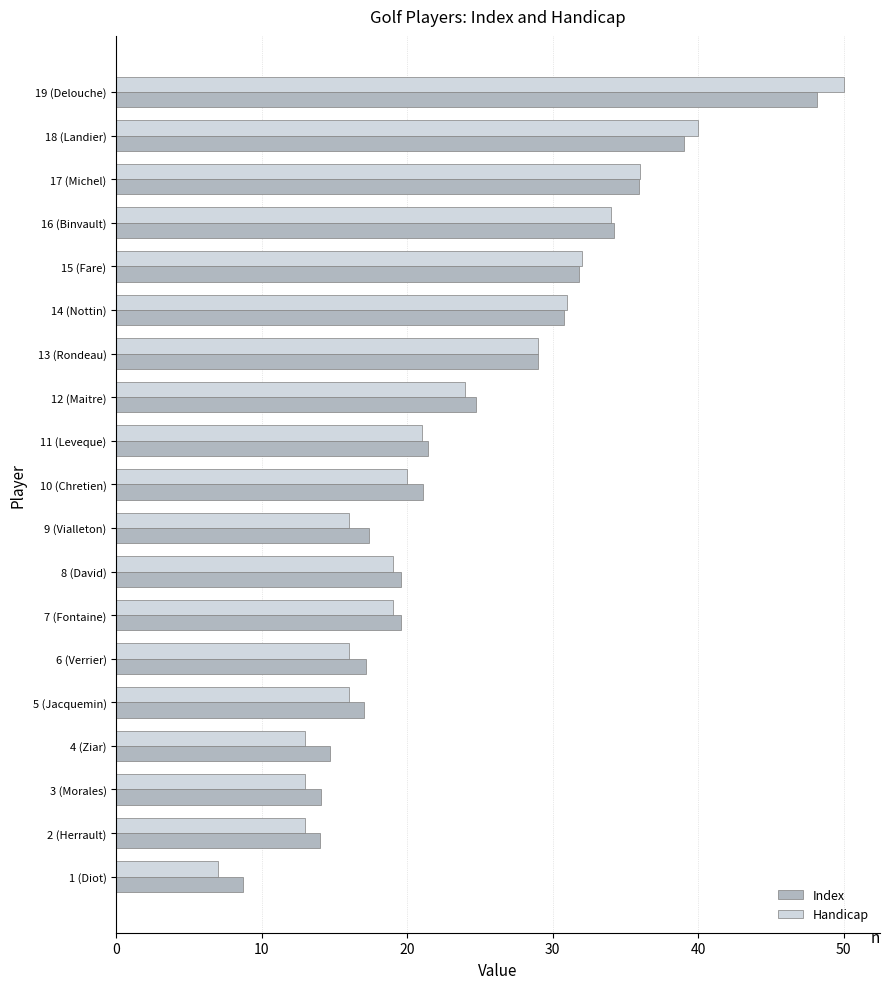

What is the difference between the Handicap values at 7 (Fontaine) and 14 (Nottin)?

12.0